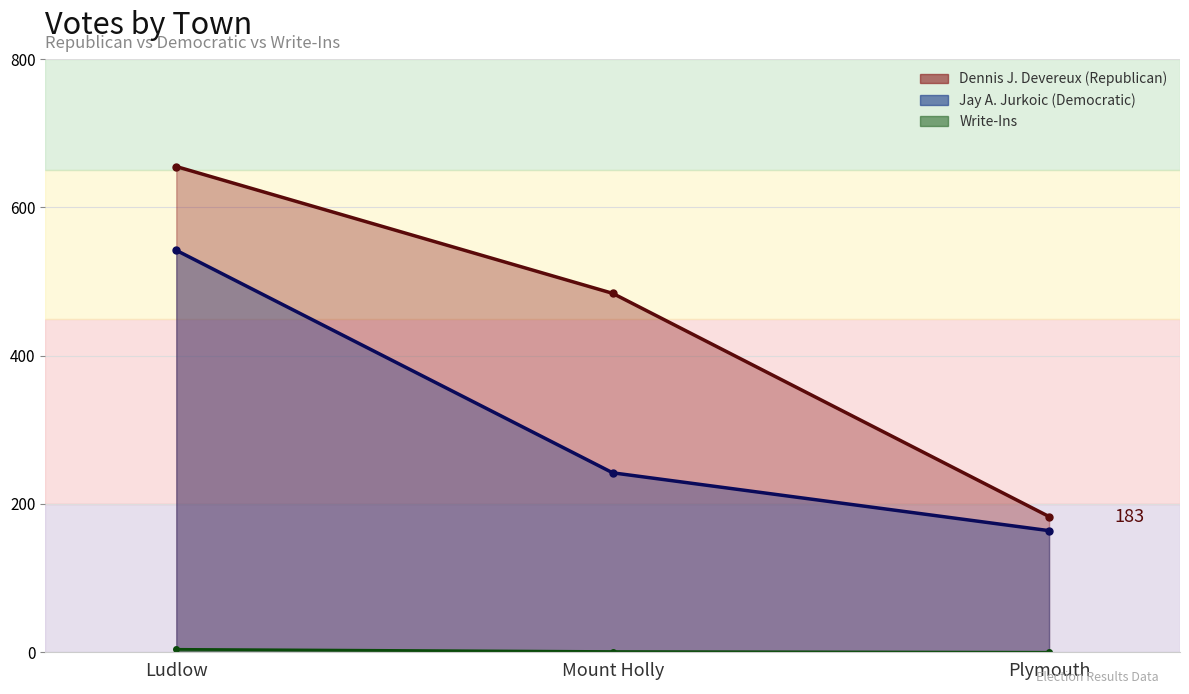

Rank the series at Mount Holly from lowest to highest value.

Write-Ins, Jay A. Jurkoic (Democratic), Dennis J. Devereux (Republican)